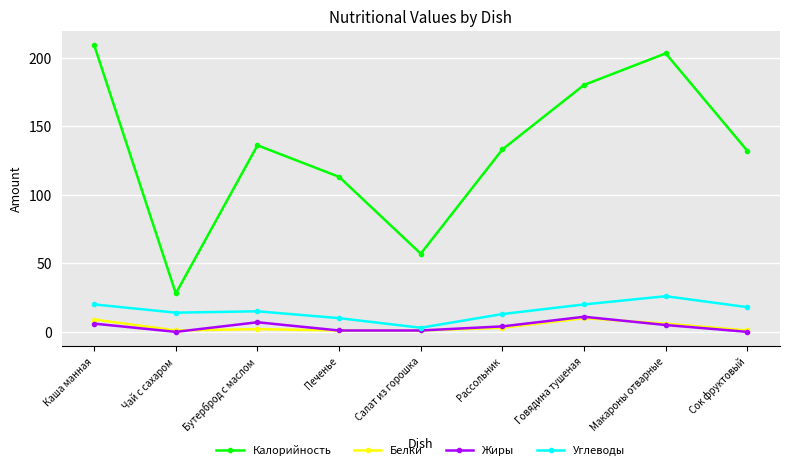

At which category does Жиры reach its first local valley?

Чай с сахаром